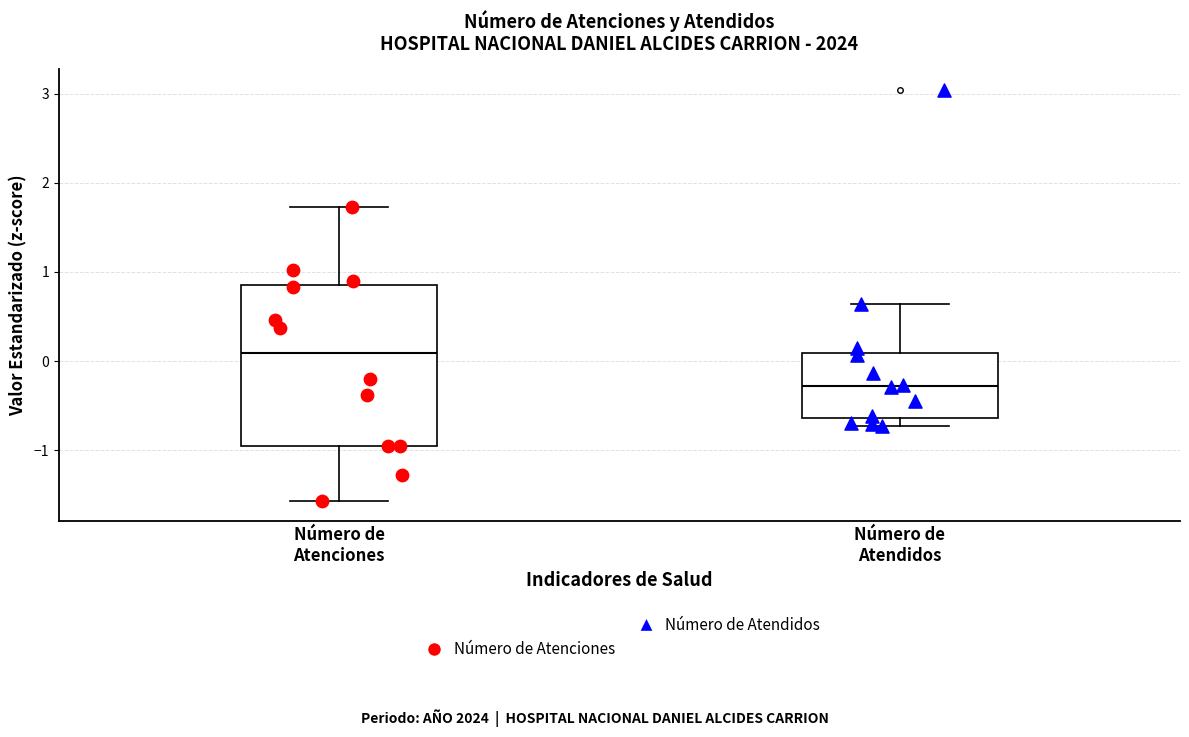

Reading left to right, read every box against the y-axis: the position of its median line, the range the box covers, and the ends of its whiskers. The values are not printed on the chart, so give them approximately, as read against the axis.

Número de Atenciones: median 0.1, box -1.0 to 0.9, whiskers -1.6 to 1.7
Número de Atendidos: median -0.3, box -0.6 to 0.1, whiskers -0.7 to 0.6